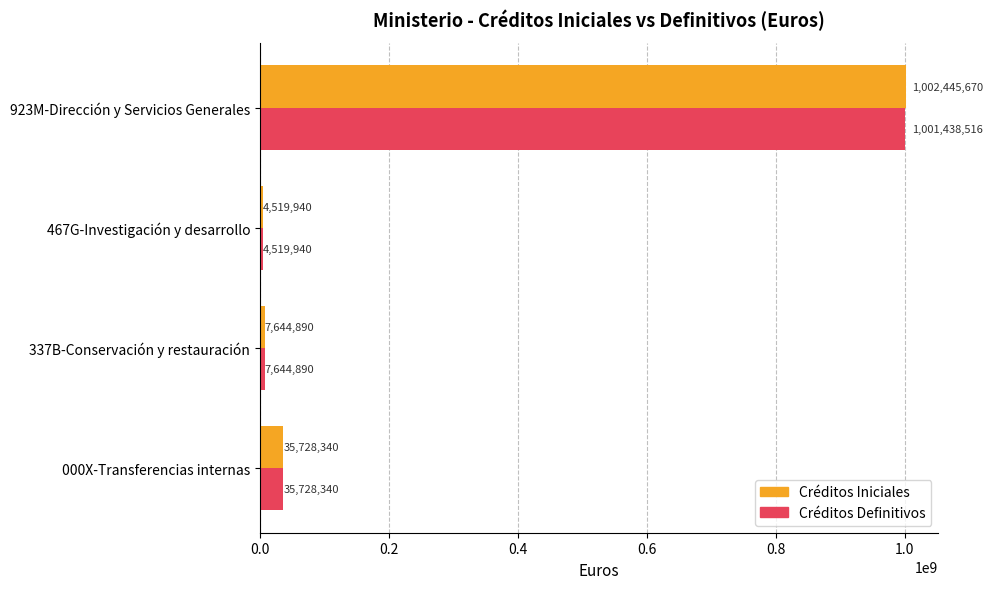

What value does the Créditos Definitivos series have at 337B-Conservación y restauración?

7644890.0